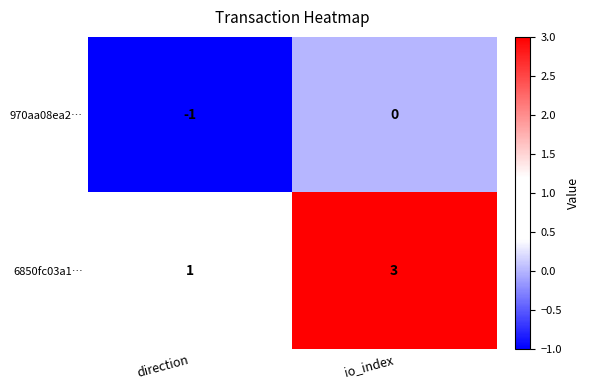

Which category has the lowest value across all series?

direction